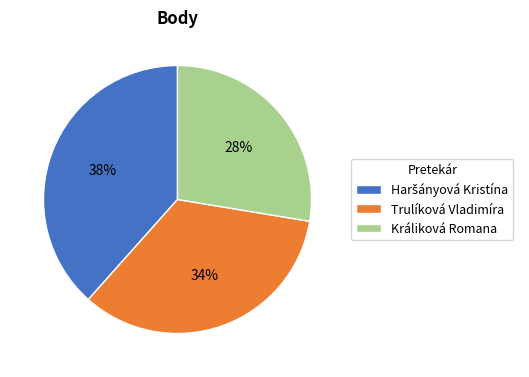

To the nearest percent, what portion does Králiková Romana represent?

28%